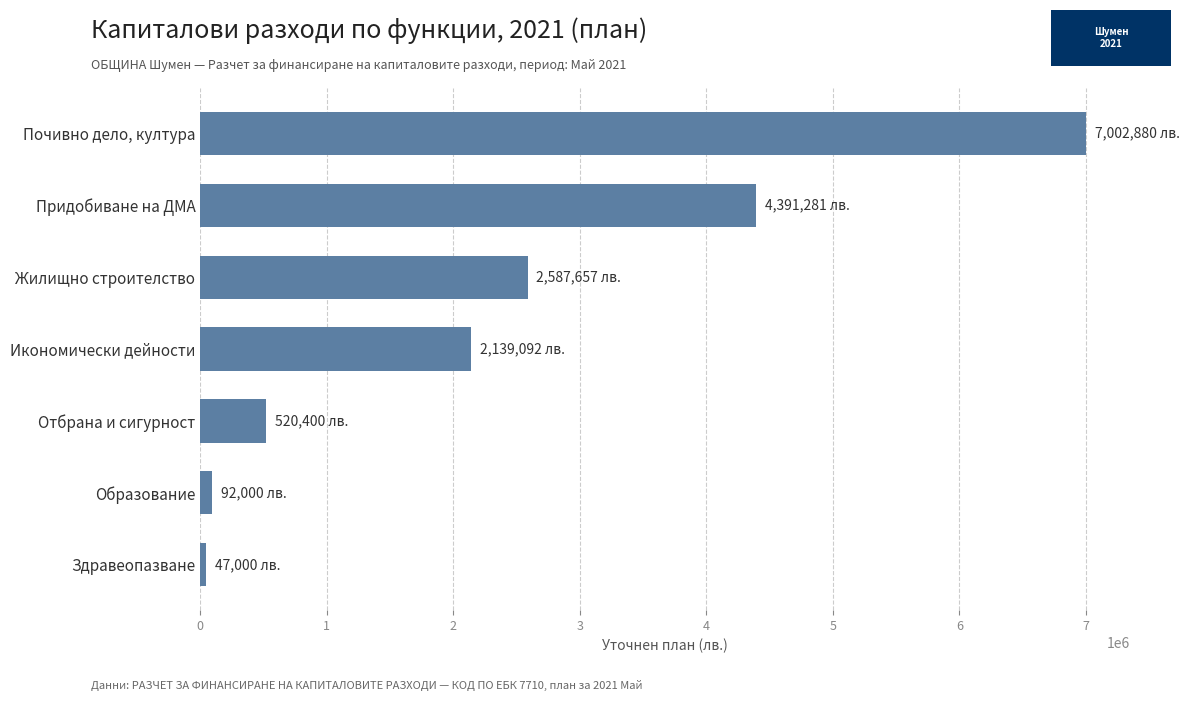

What is the sum of all values?

16780310